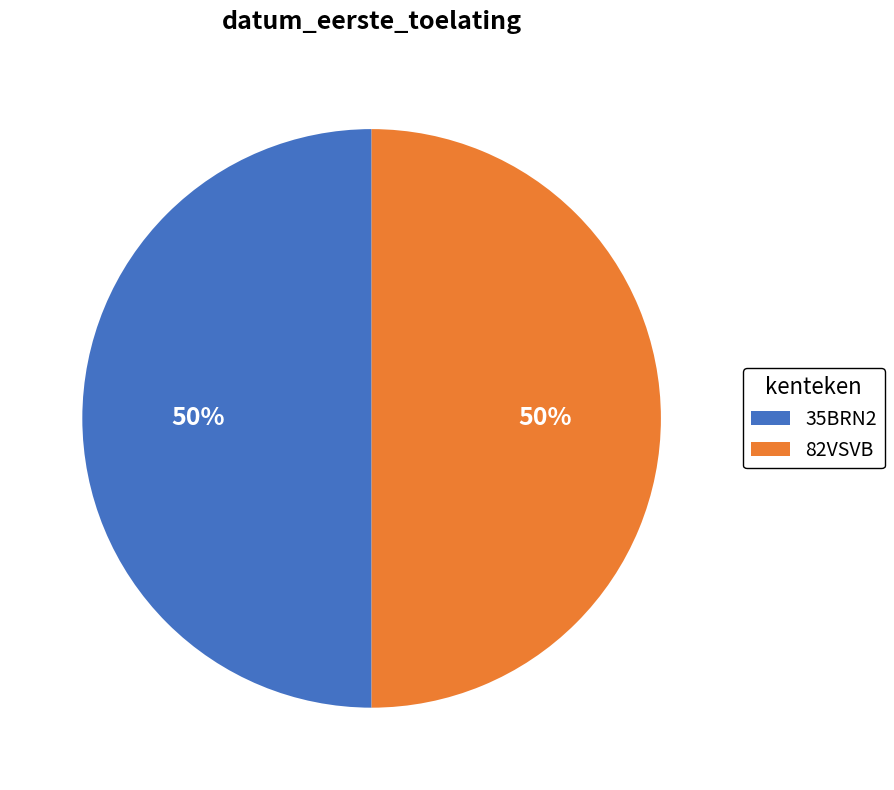

The 82VSVB slice represents 50% of the pie. True or false?

True